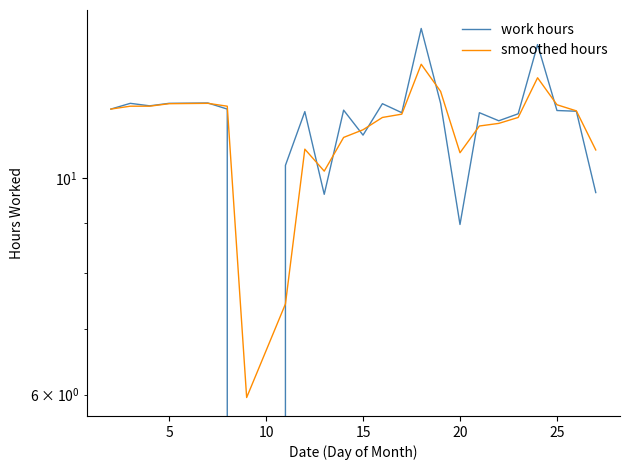

Is it true that smoothed hours equals 16.9 at 15?

False